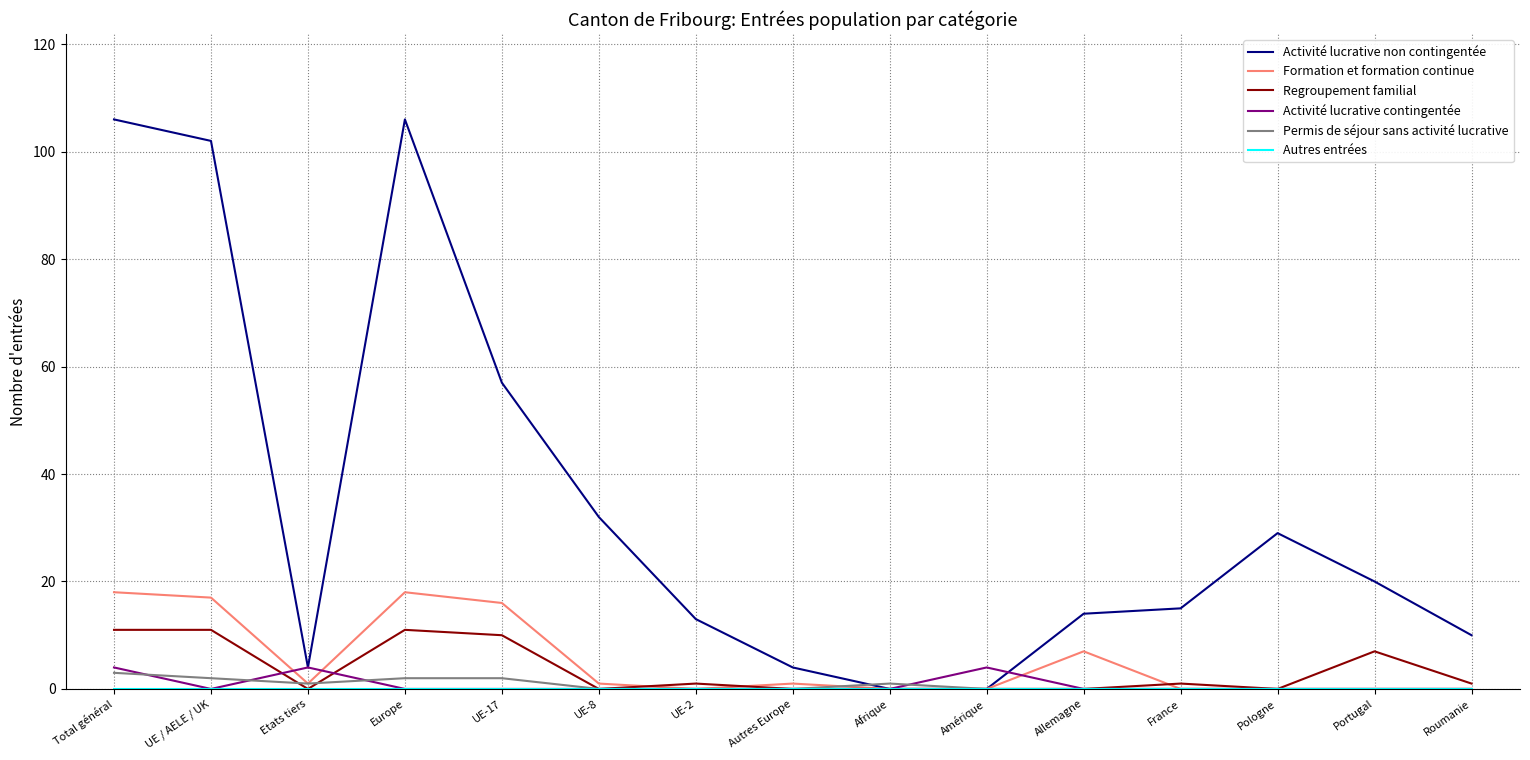

What position from the right is Etats tiers?

13